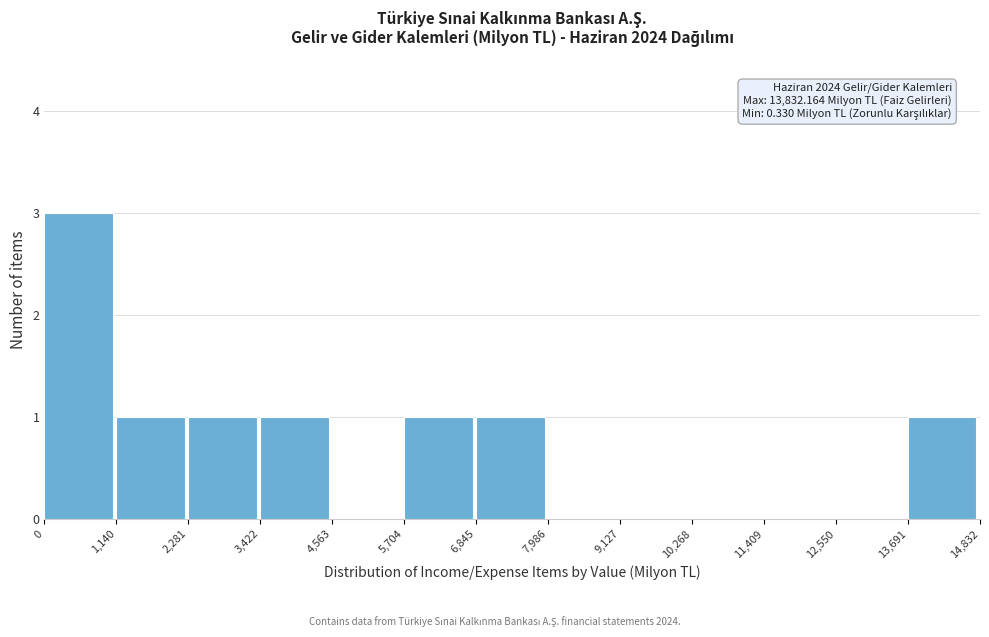

Which range on the x-axis has the tallest bar?

0 to 1,140